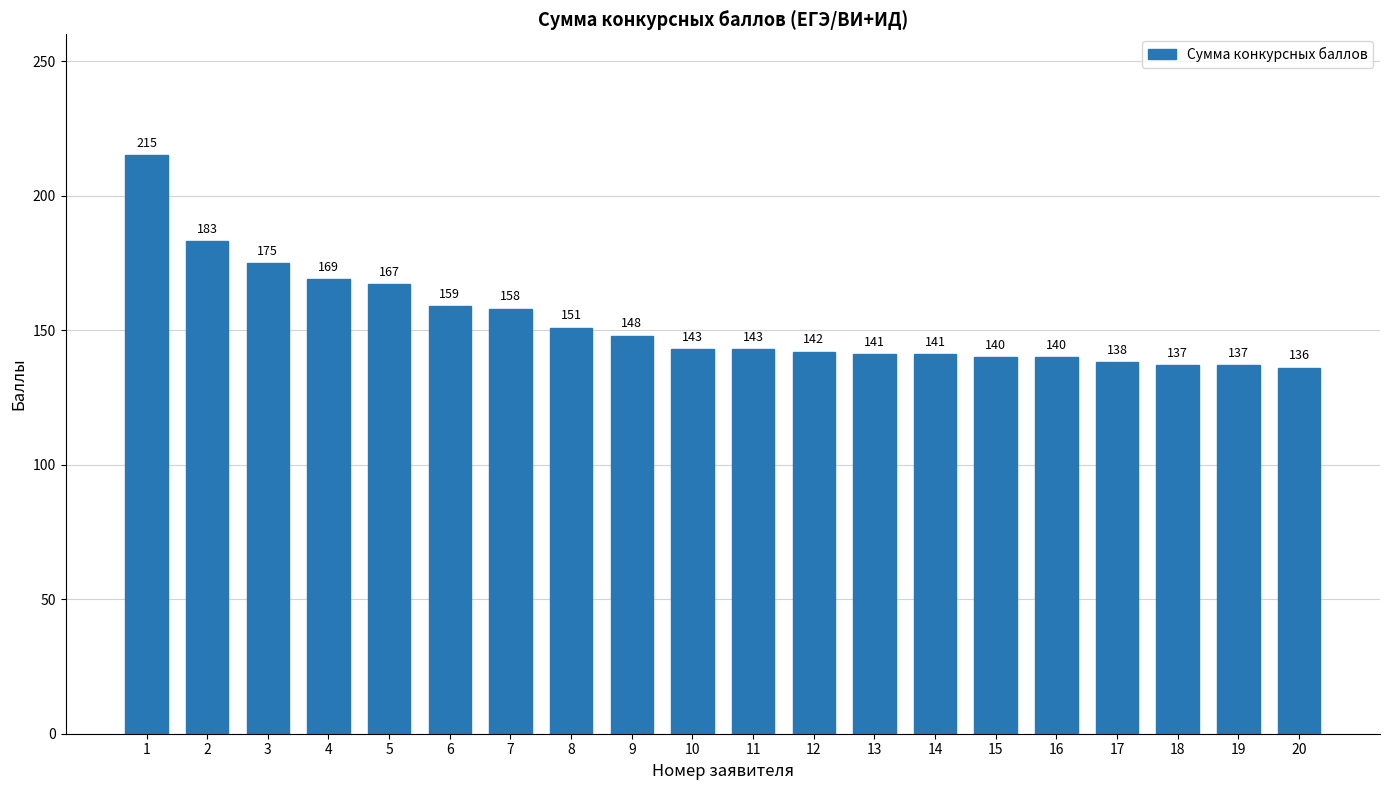

Reading left to right, what are all the values shown in this chart?

1=215	2=183	3=175	4=169	5=167	6=159	7=158	8=151	9=148	10=143	11=143	12=142	13=141	14=141	15=140	16=140	17=138	18=137	19=137	20=136